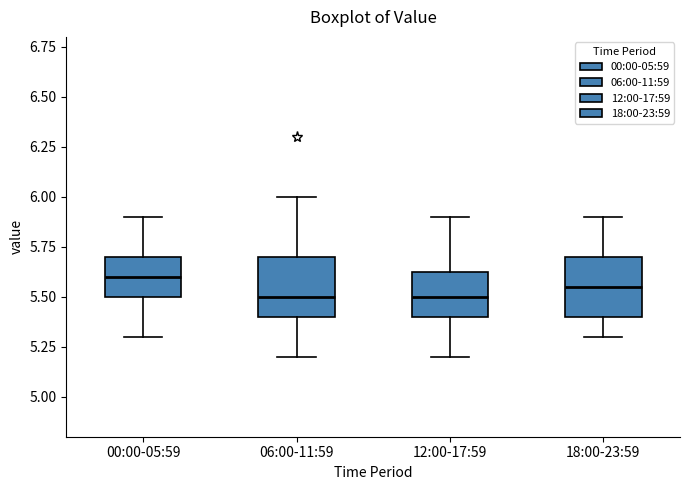

Reading left to right, transcribe this box plot: for each box, give where its median line is, the range the box spans, and where its two whiskers end, as read against the y-axis. The values are not printed on the chart, so give them approximately, as read against the axis.

00:00-05:59: median 5.60, box 5.50 to 5.70, whiskers 5.30 to 5.90
06:00-11:59: median 5.50, box 5.40 to 5.70, whiskers 5.20 to 6.00
12:00-17:59: median 5.50, box 5.40 to 5.65, whiskers 5.20 to 5.90
18:00-23:59: median 5.55, box 5.40 to 5.70, whiskers 5.30 to 5.90